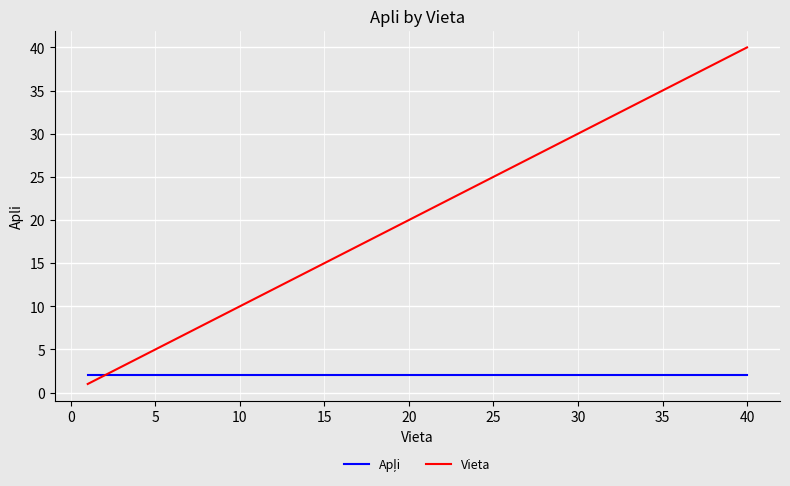

Which series has the widest spread of values?

Vieta